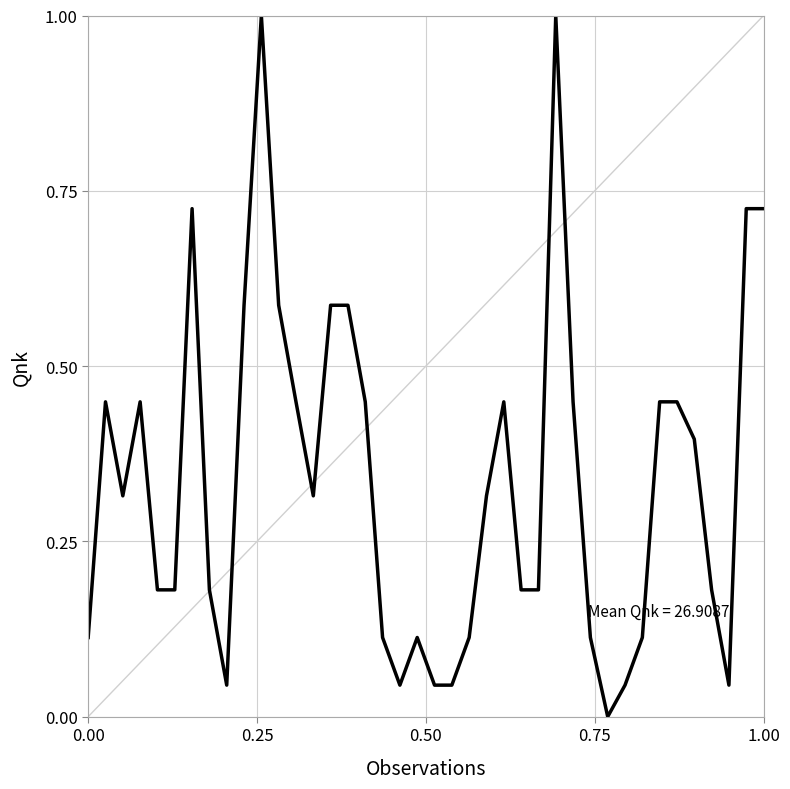

How many values are above zero?

39